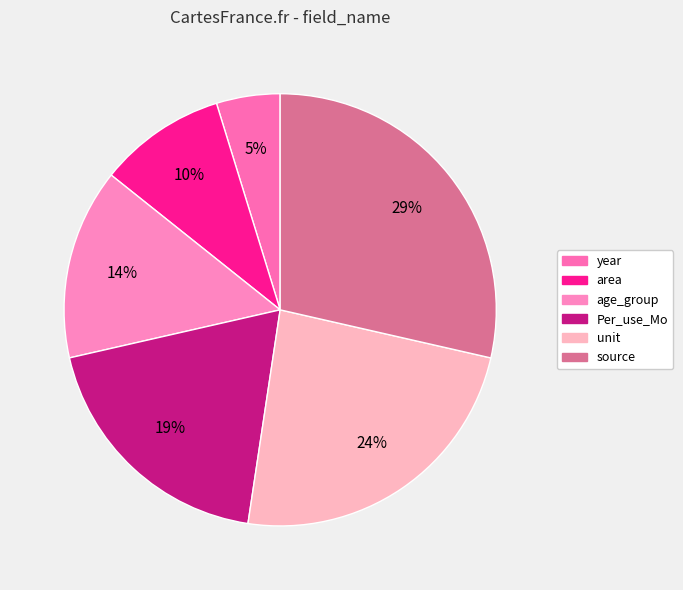

What is the smallest slice in the pie chart?

year